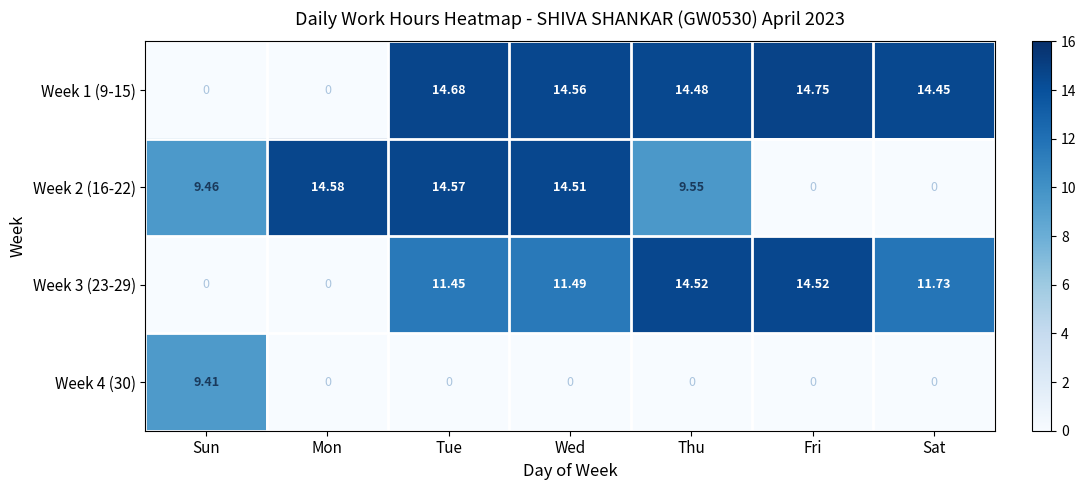

How many distinct data groups are displayed?

4